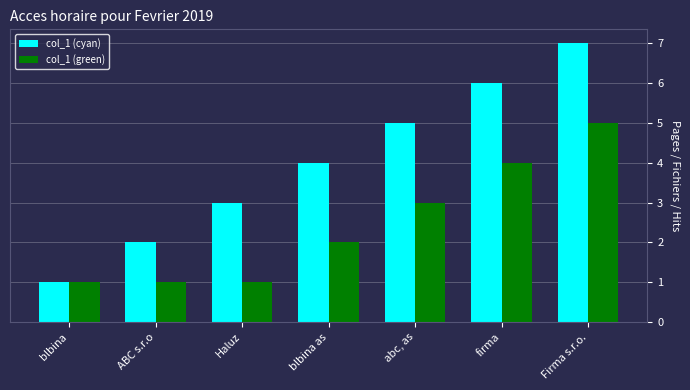

What position from the left is blbina?

1